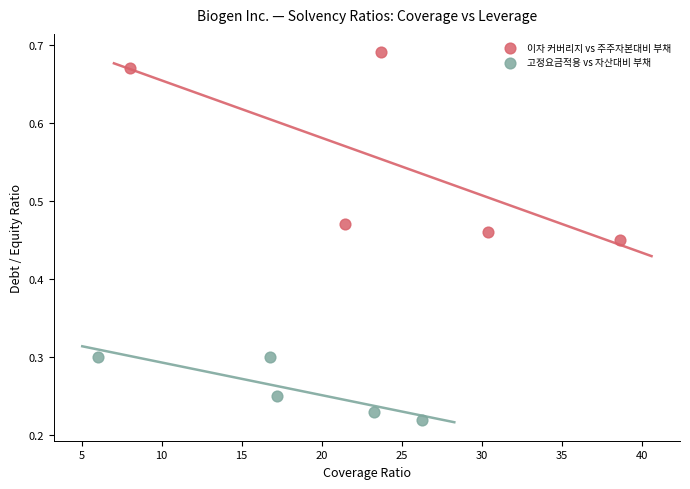

Which series reaches the minimum Y coordinate?

고정요금적용 vs 자산대비 부채